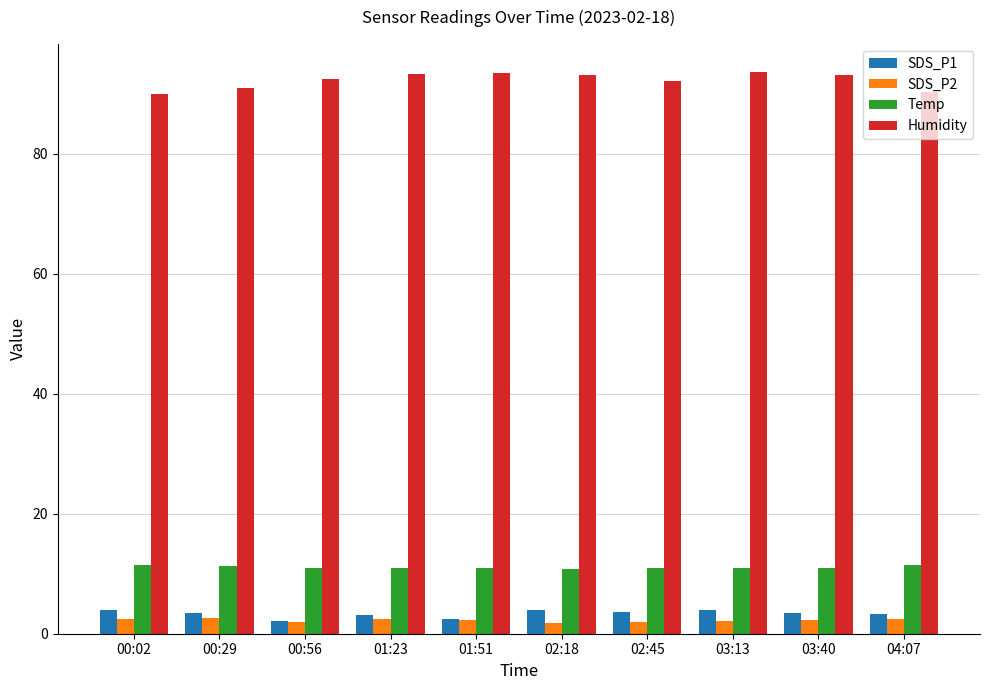

What is the spread (max minus min) of values at 00:29?

88.3